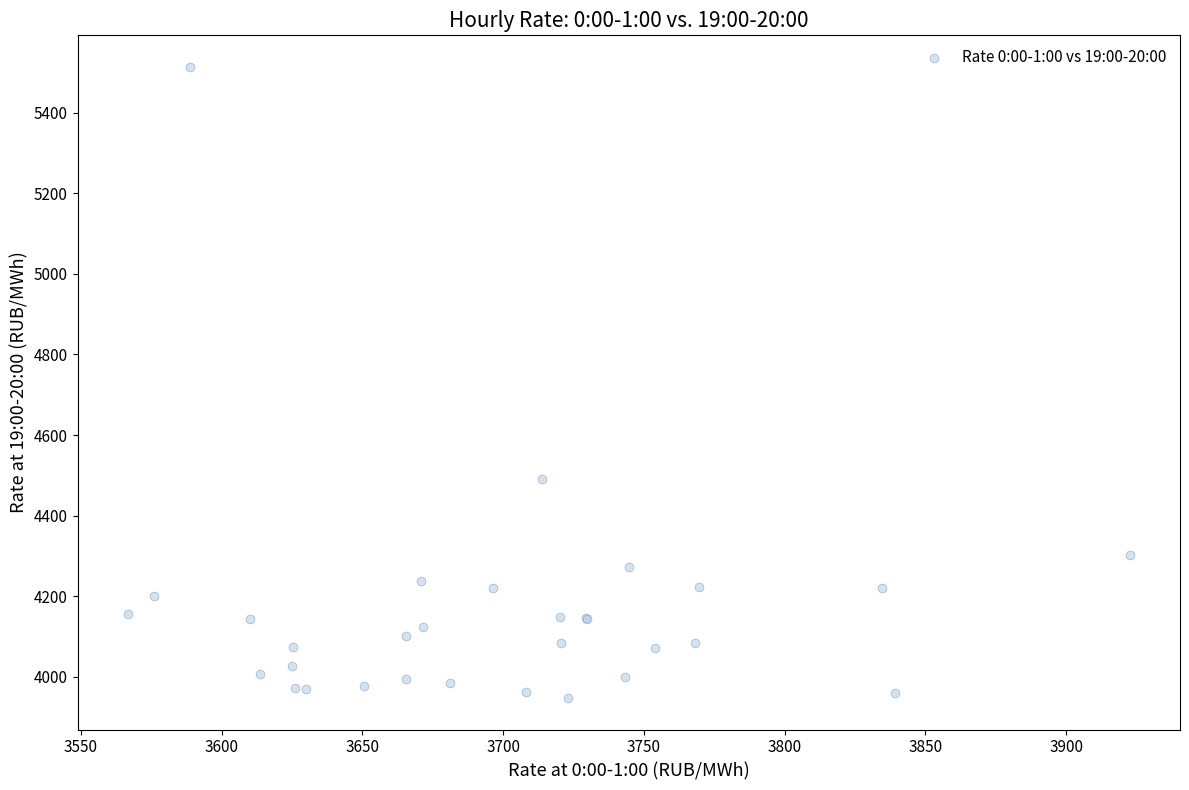

What Y value in the scatter plot is closest to 4730?

4491.1